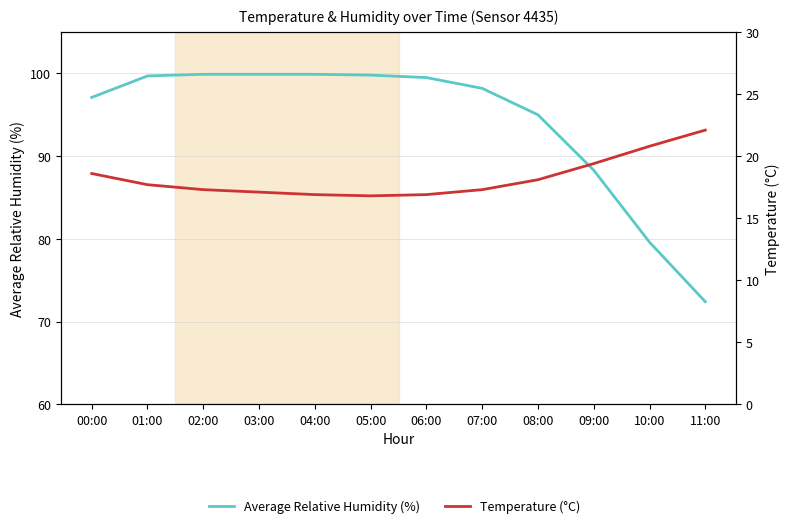

What is the difference between the Average Relative Humidity (%) values at 10:00 and 08:00?

15.4